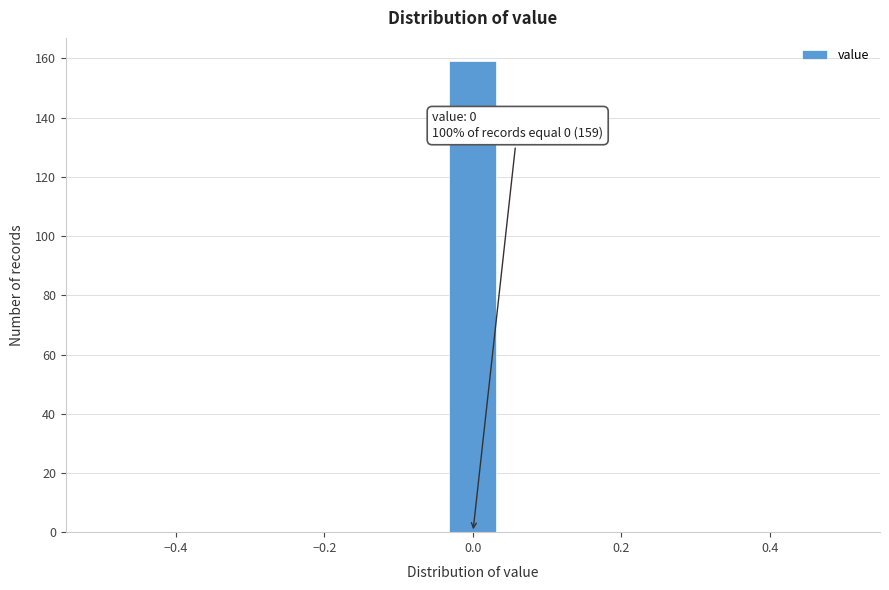

Read against the x-axis, roughly where is the centre of the tallest bar?

0.00